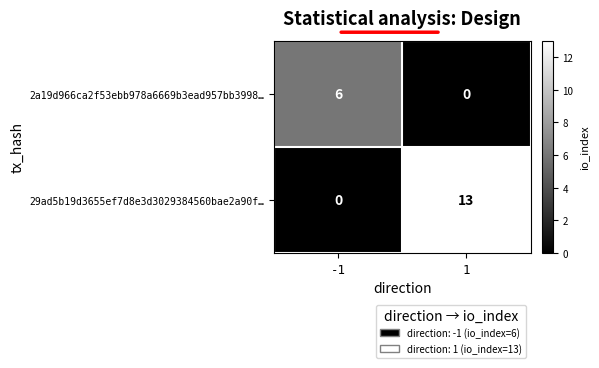

How many categories are shown in the chart?

2